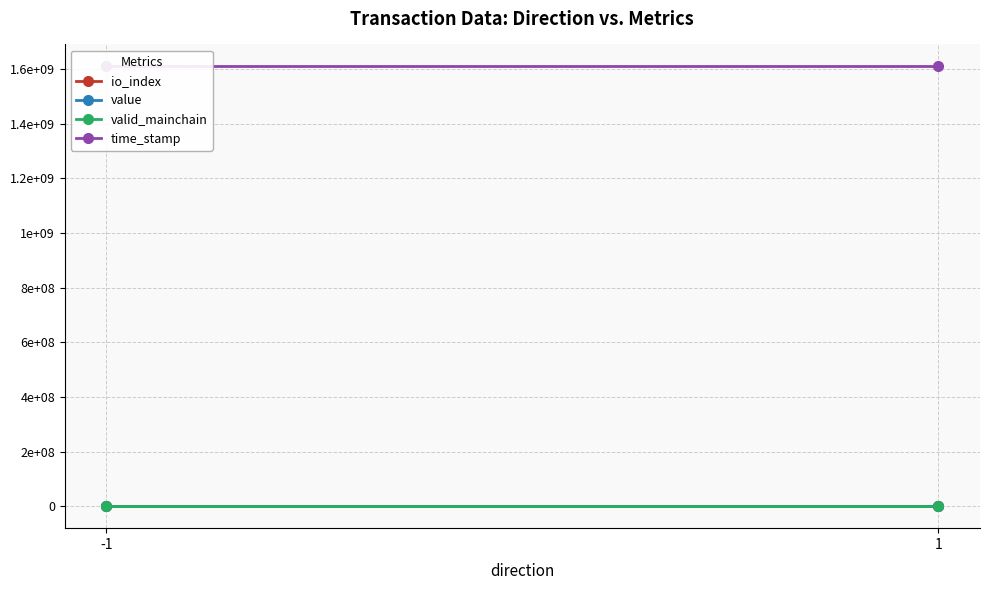

The io_index series shows 1.0 at 1. True or false?

True